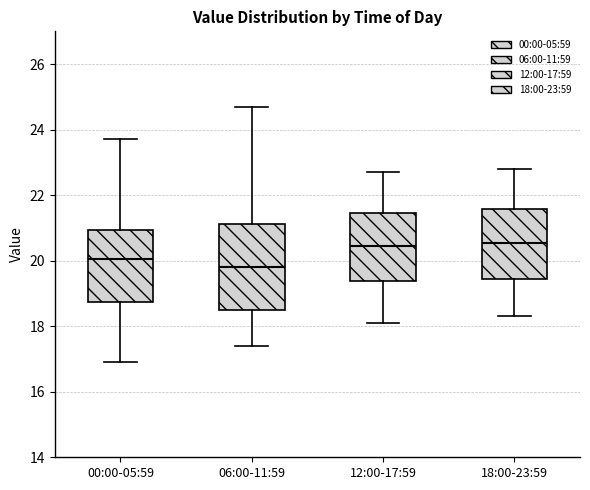

Reading left to right, transcribe this box plot: for each box, give where its median line is, the range the box spans, and where its two whiskers end, as read against the y-axis. The values are not printed on the chart, so give them approximately, as read against the axis.

00:00-05:59: median 20.0, box 18.8 to 21.0, whiskers 17.0 to 23.8
06:00-11:59: median 19.8, box 18.6 to 21.2, whiskers 17.4 to 24.8
12:00-17:59: median 20.4, box 19.4 to 21.4, whiskers 18.2 to 22.8
18:00-23:59: median 20.6, box 19.4 to 21.6, whiskers 18.4 to 22.8